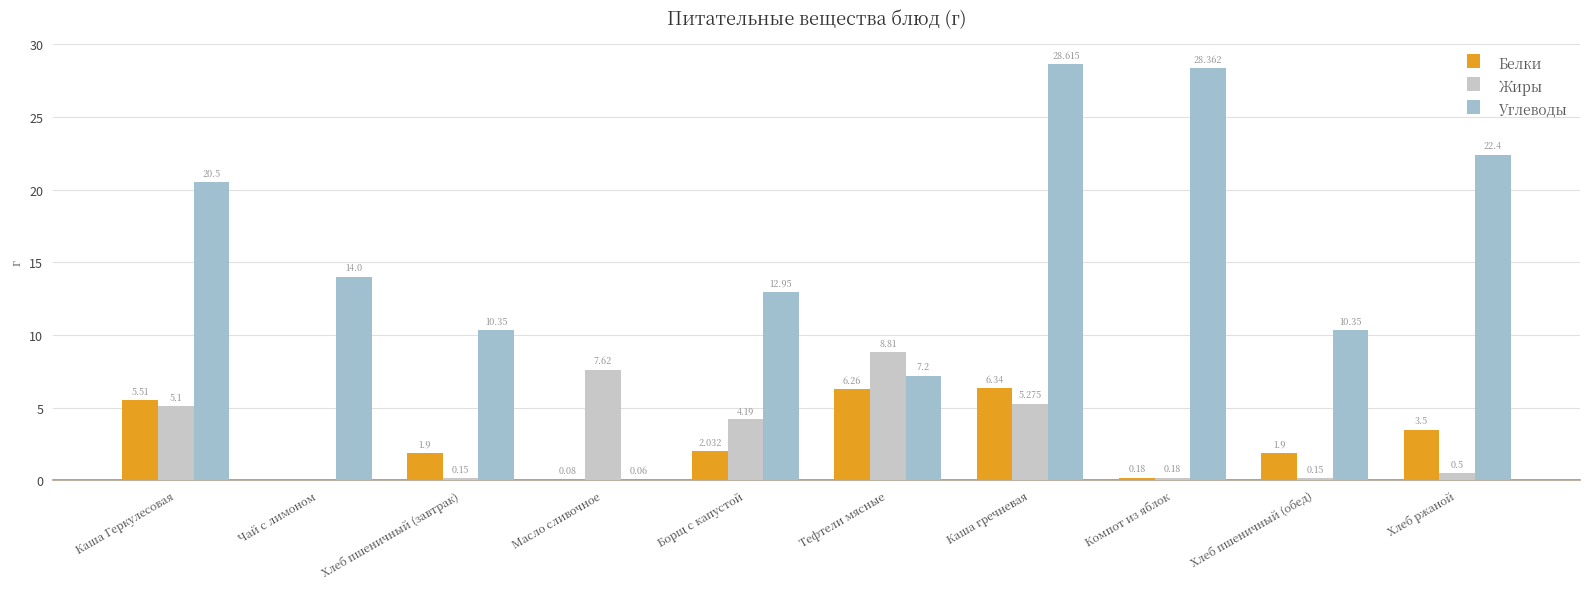

Which series has the widest spread of values?

Углеводы